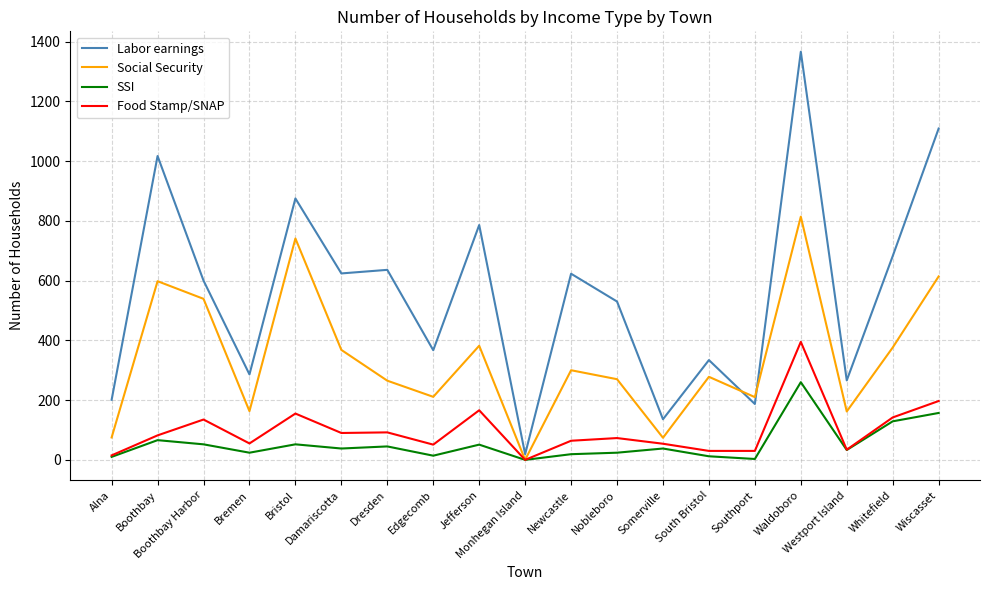

Which series has the largest range (max minus min)?

Labor earnings